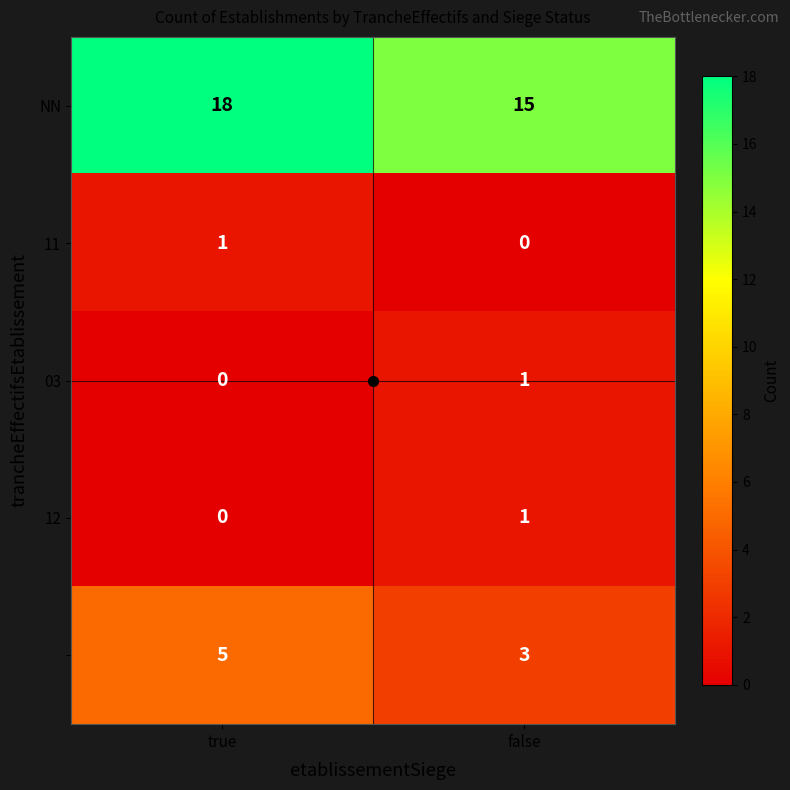

What is the difference between the highest and lowest values at true?

18